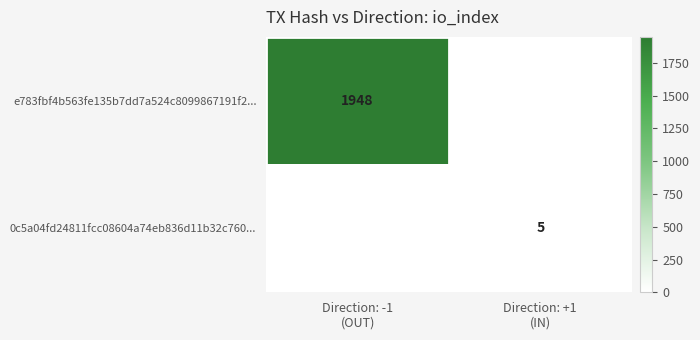

List the series in order of their overall mean, highest first.

e783fbf4b563fe135b7dd7a524c8099867191f2..., 0c5a04fd24811fcc08604a74eb836d11b32c760...